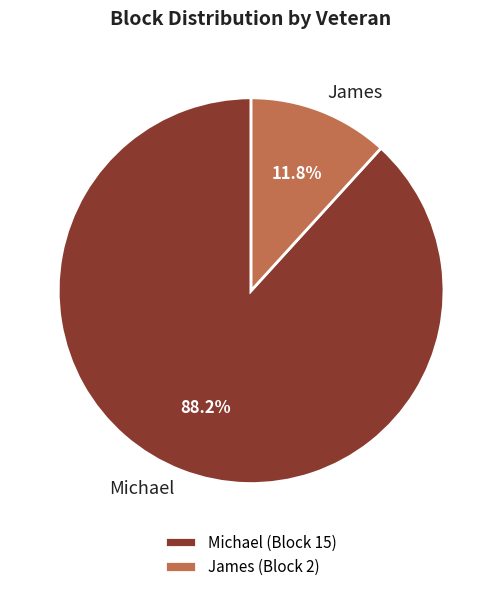

Is there a majority slice in this chart?

Yes